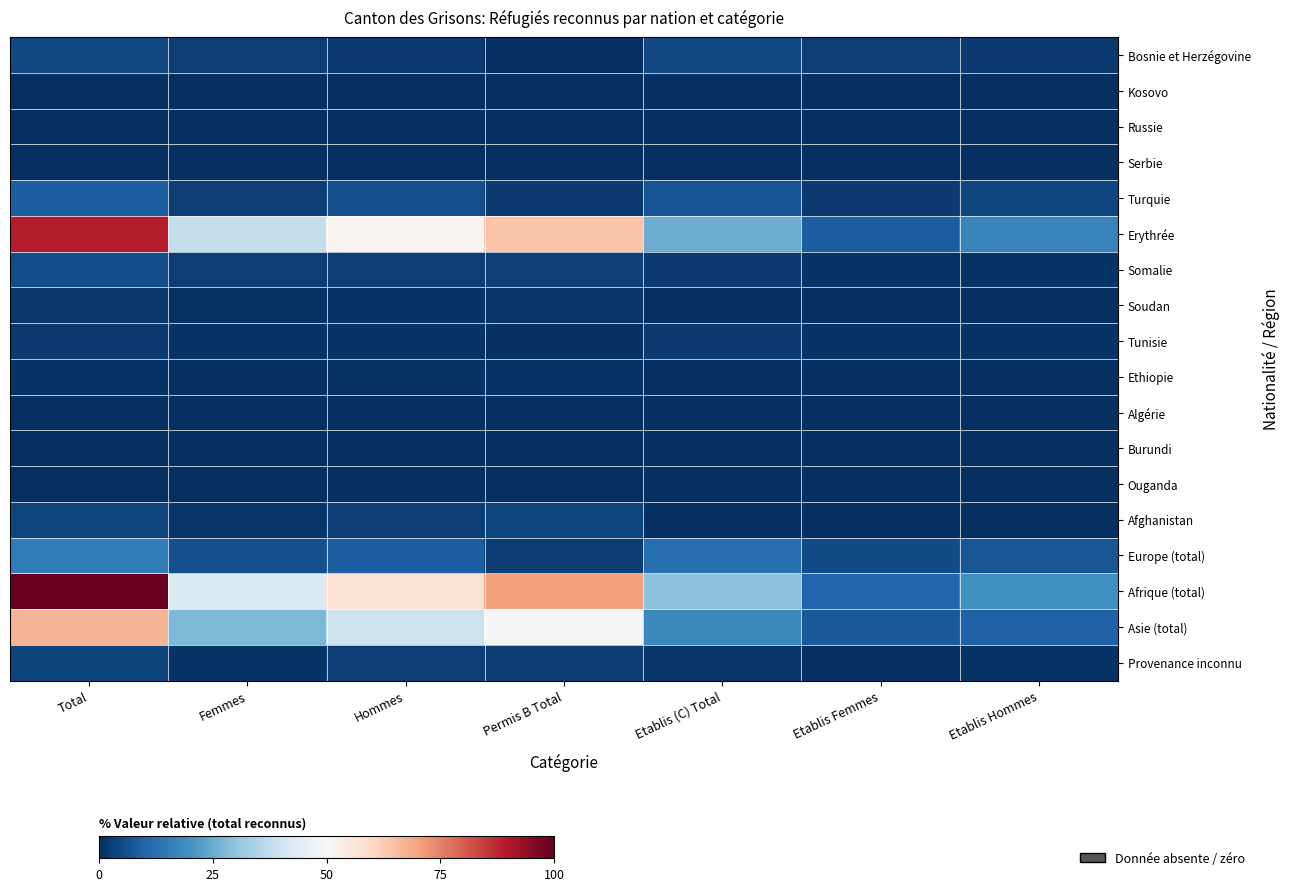

How many series are shown in this chart?

18